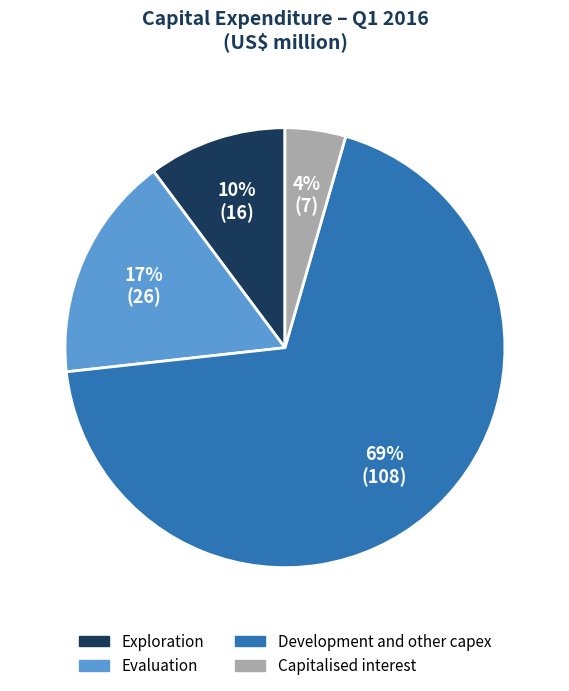

Is there a majority slice in this chart?

Yes